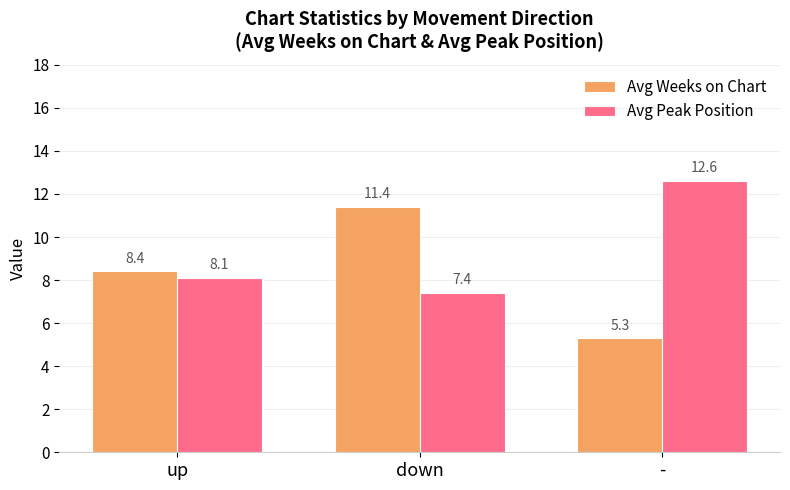

Reading left to right, list all the values displayed in this chart.

Avg Weeks on Chart: up=8.4	down=11.4	-=5.3
Avg Peak Position: up=8.1	down=7.4	-=12.6